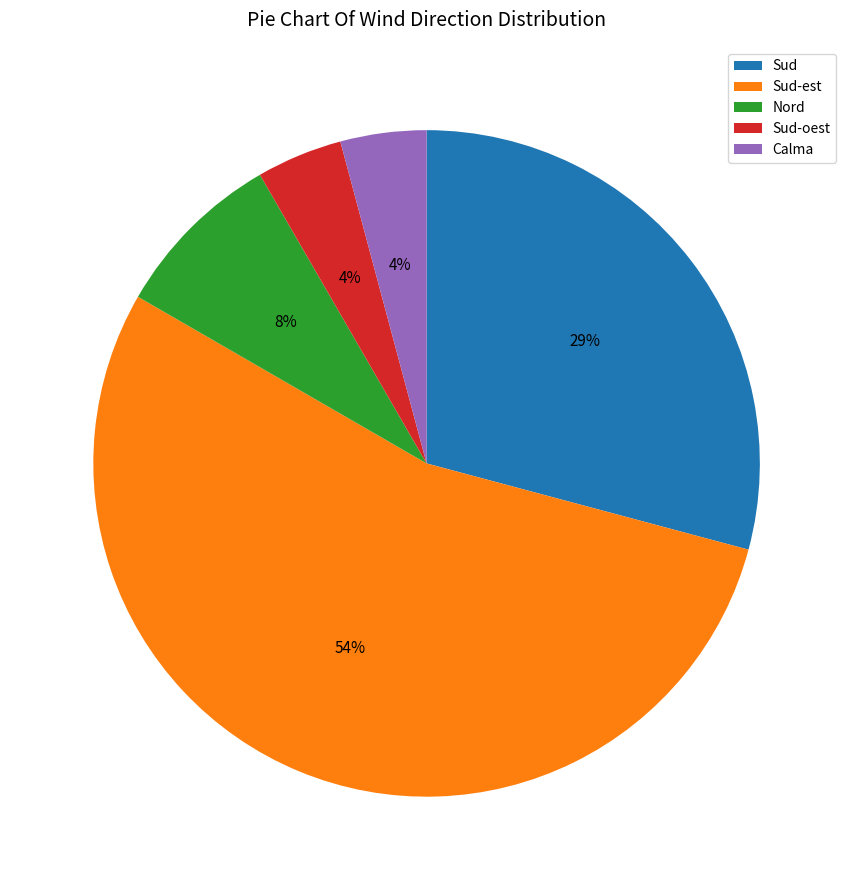

Combined, do Sud-oest and Nord account for over 50%?

No